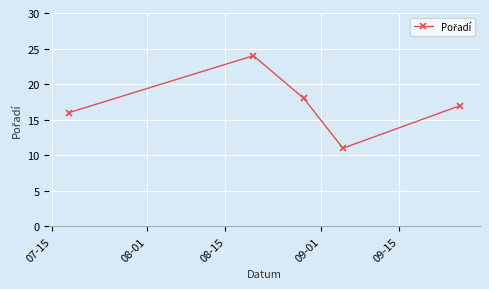

What is the smallest value displayed?

11